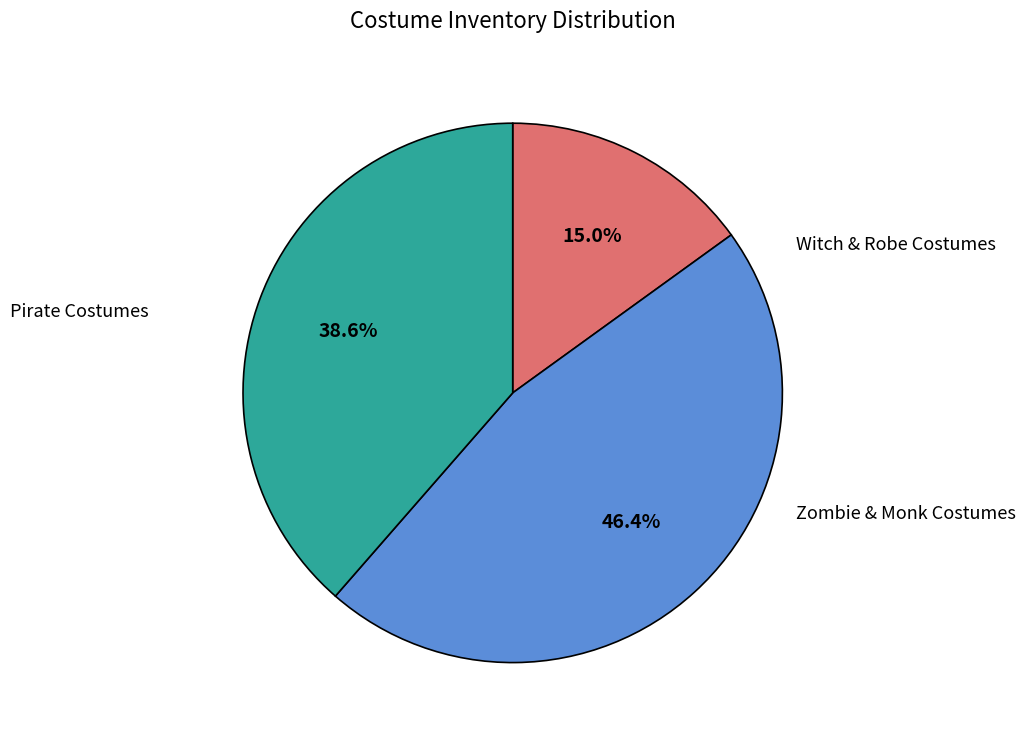

Is there a majority slice in this chart?

No